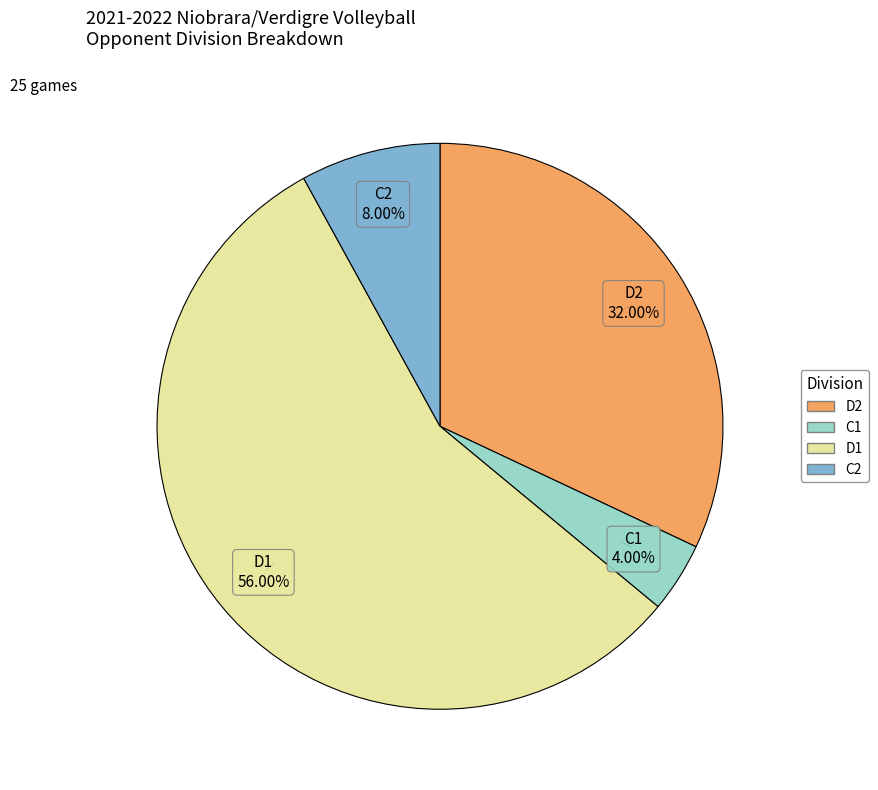

What percentage do C2 and C1 together represent?

12.0%